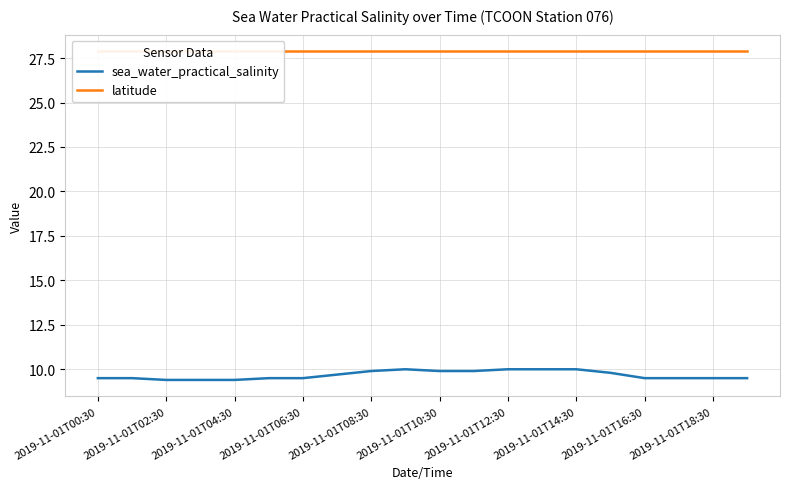

Reading left to right, list all the values displayed in this chart.

sea_water_practical_salinity: 9.5	9.5	9.4	9.4	9.4	9.5	9.5	9.7	9.9	10.0	9.9	9.9	10.0	10.0	10.0	9.8	9.5	9.5	9.5	9.5
latitude: 27.9	27.9	27.9	27.9	27.9	27.9	27.9	27.9	27.9	27.9	27.9	27.9	27.9	27.9	27.9	27.9	27.9	27.9	27.9	27.9